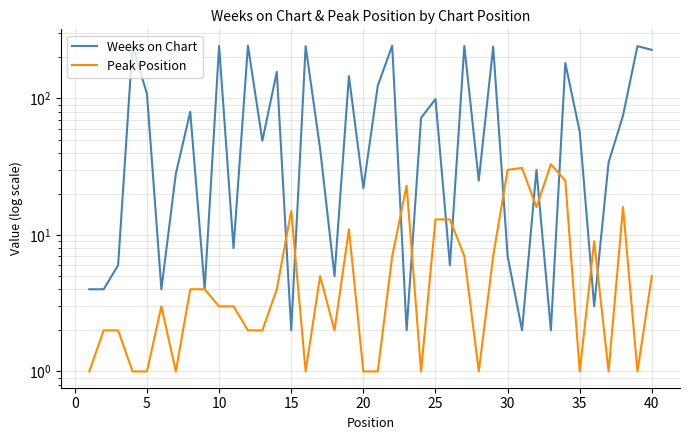

Which category has the highest value across all series?

10